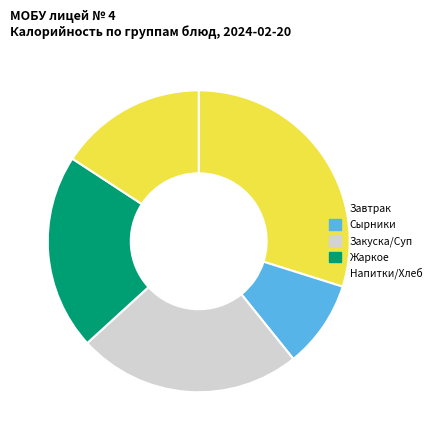

How many segments does this pie chart have?

5